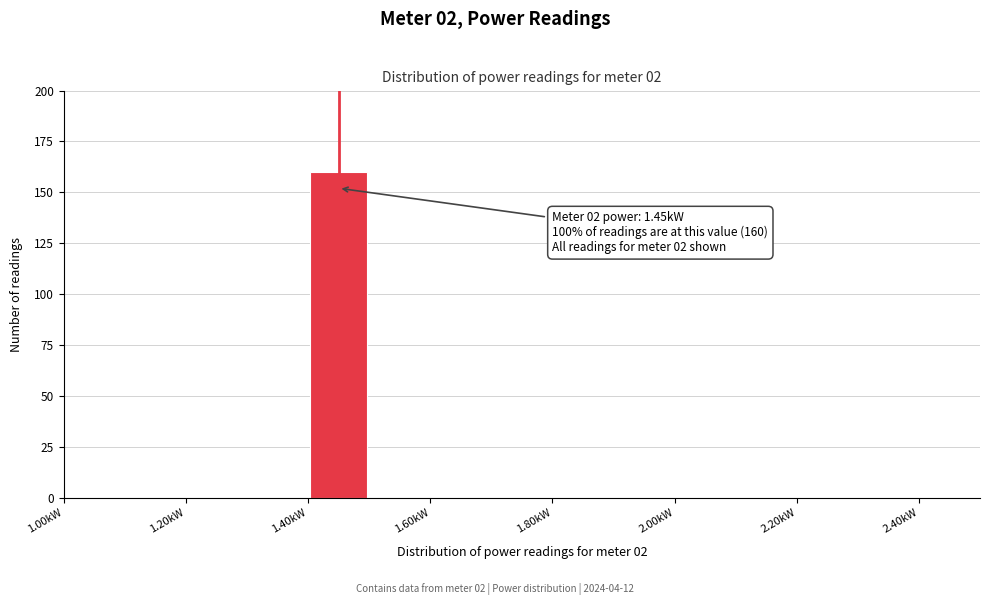

Over which range of the x-axis is the bar tallest?

1.4 to 1.5